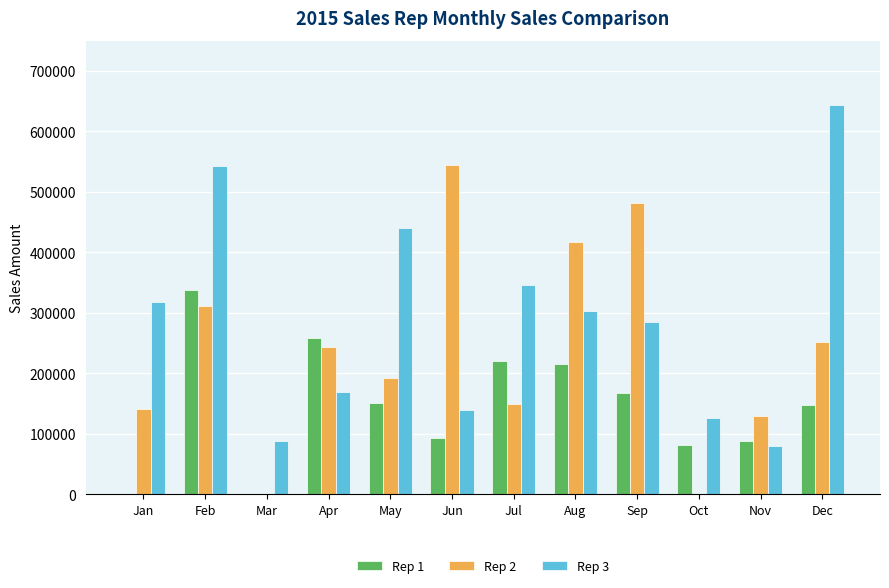

Are the bars horizontal?

No